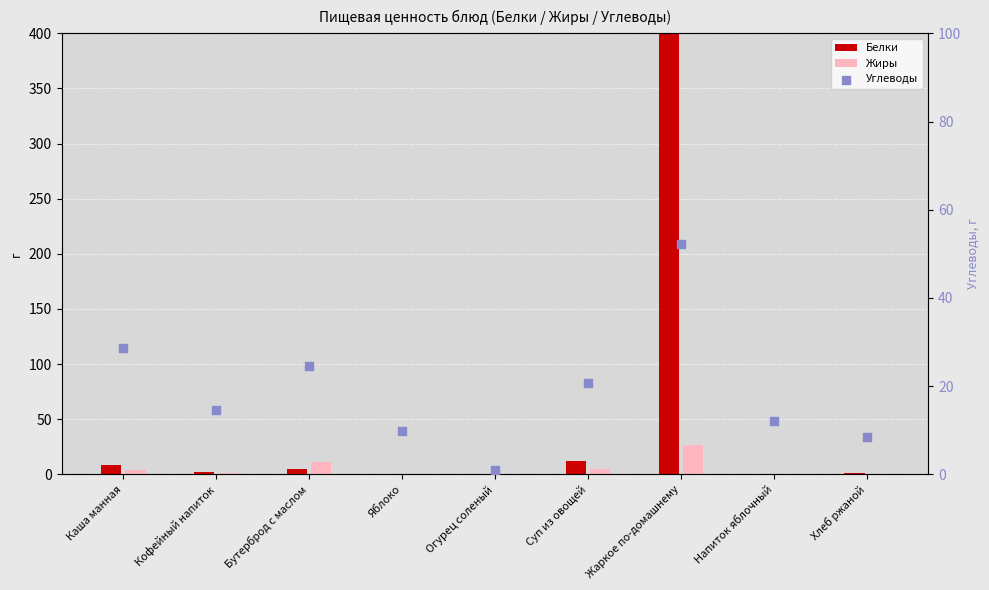

At which category is the sum across all series the highest?

Жаркое по-домашнему